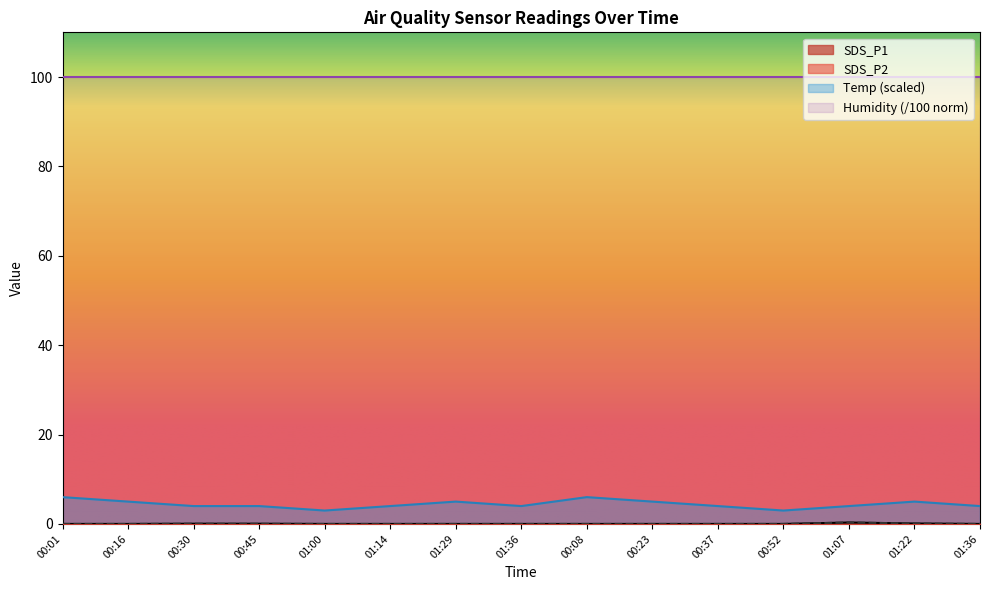

How many categories are shown in the chart?

15